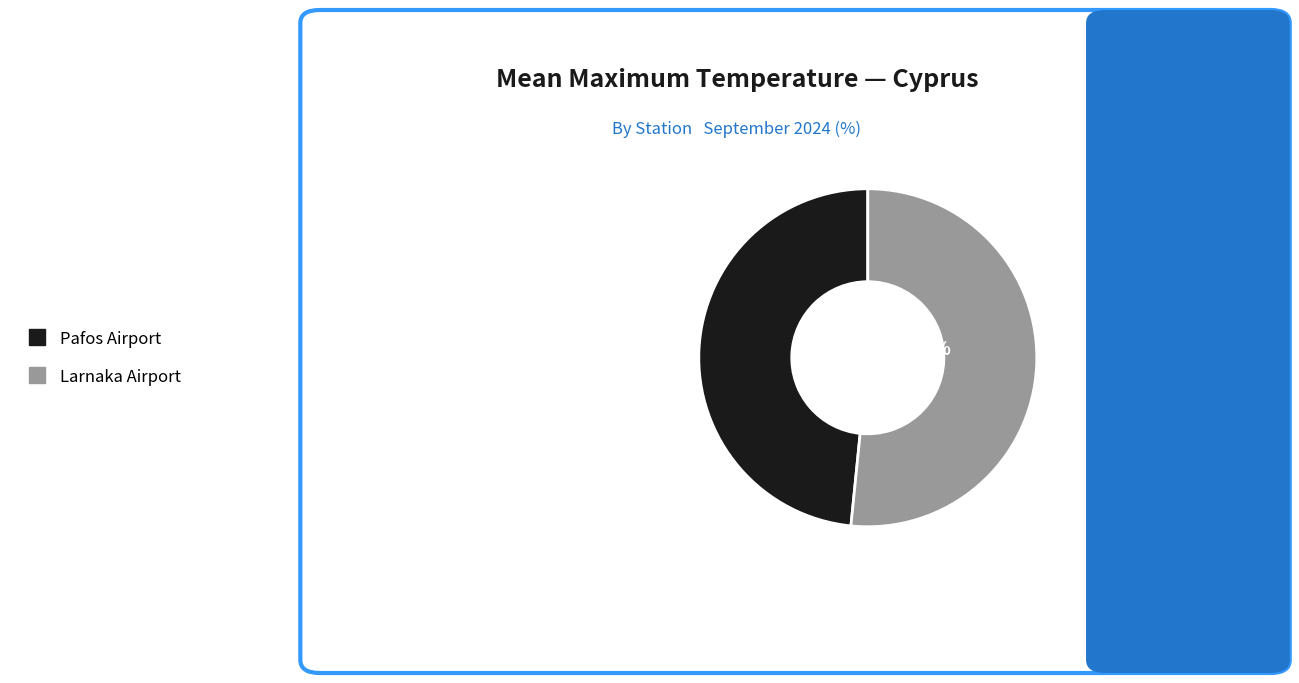

Is there any slice that represents more than half of the pie?

Yes